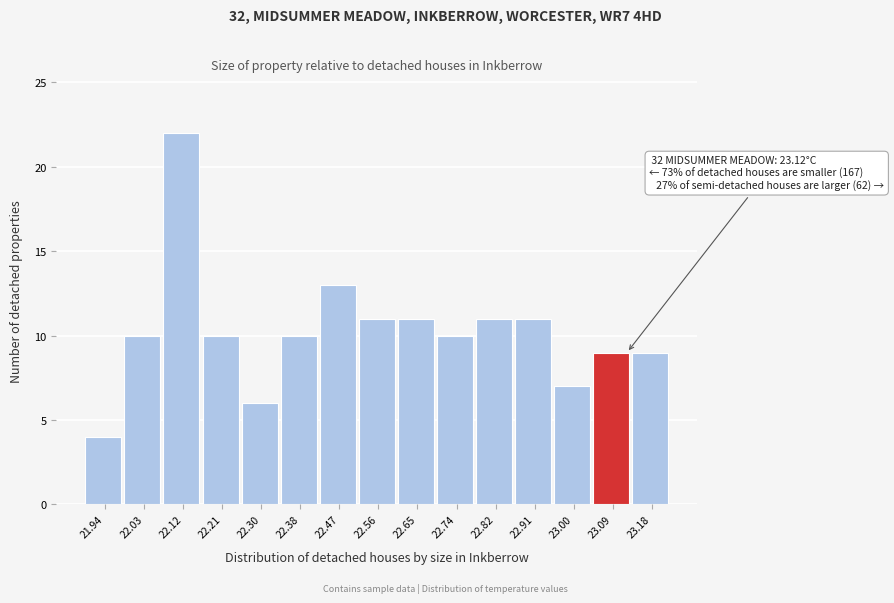

Which range on the x-axis has the tallest bar?

22.076 to 22.164